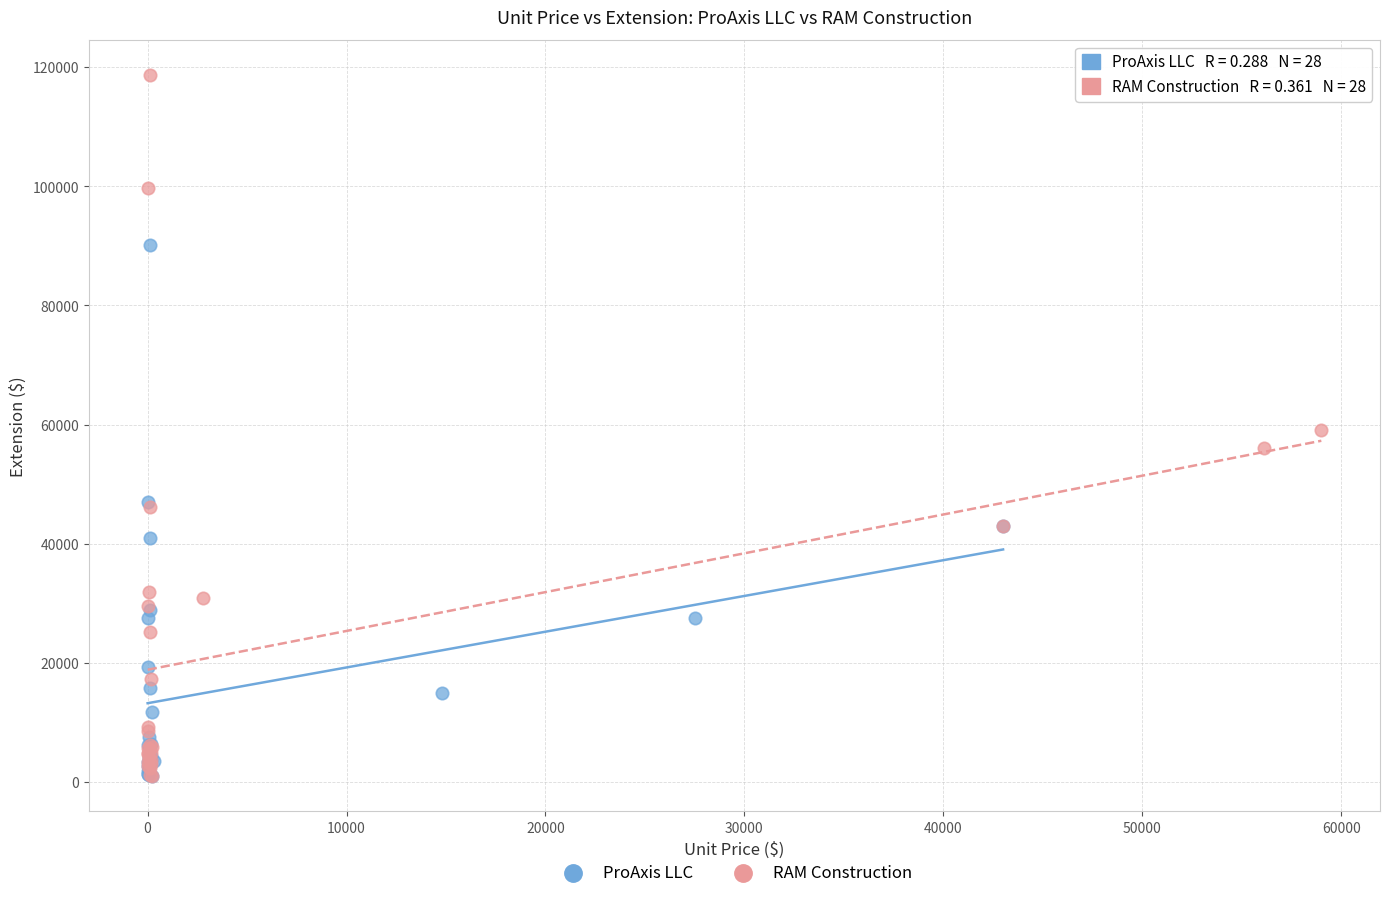

Which series contains the highest Y value?

RAM Construction